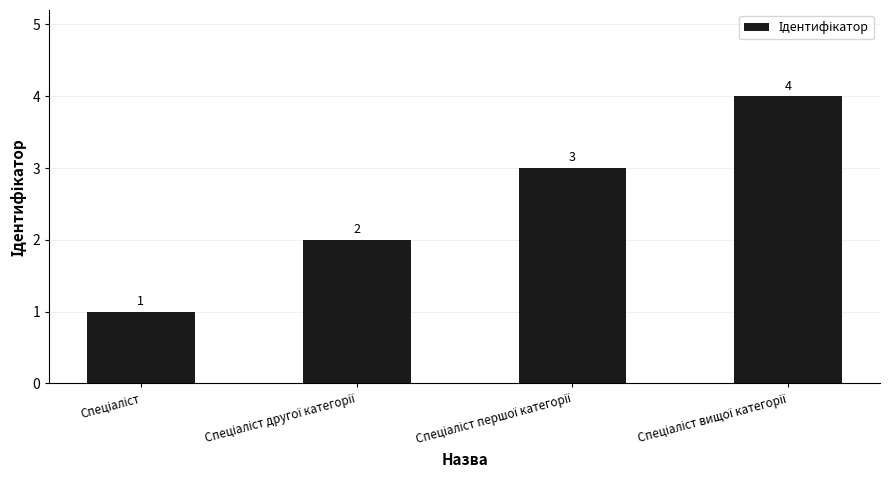

Count the values in the range 2 to 4.

3